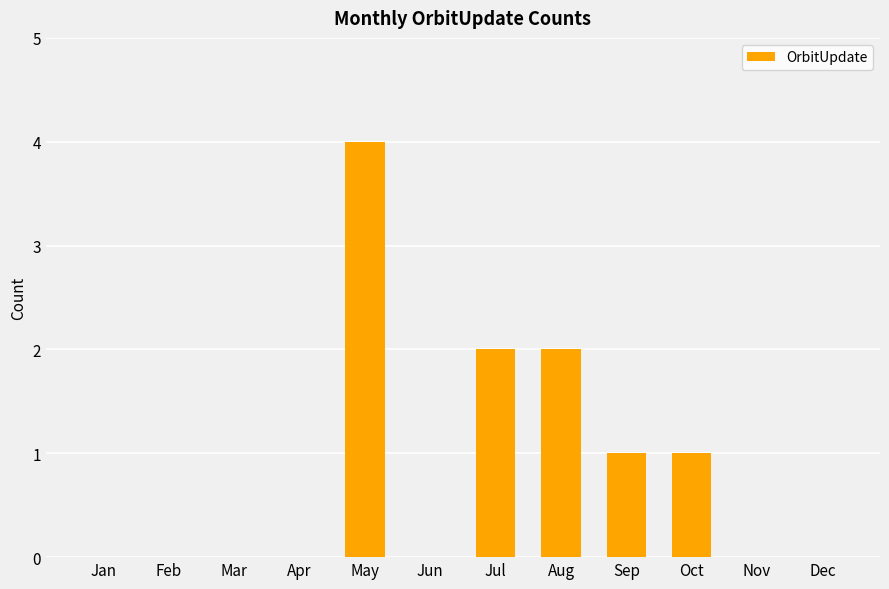

How many series are shown in this chart?

1